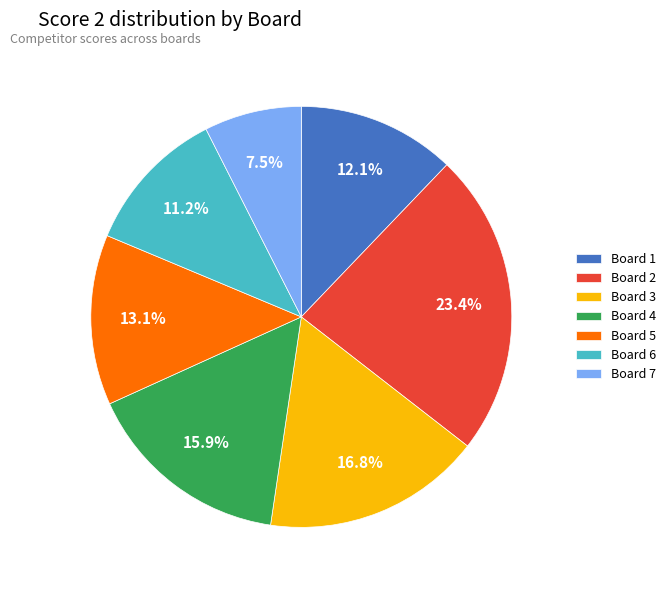

The Board 5 slice represents 27% of the pie. True or false?

False